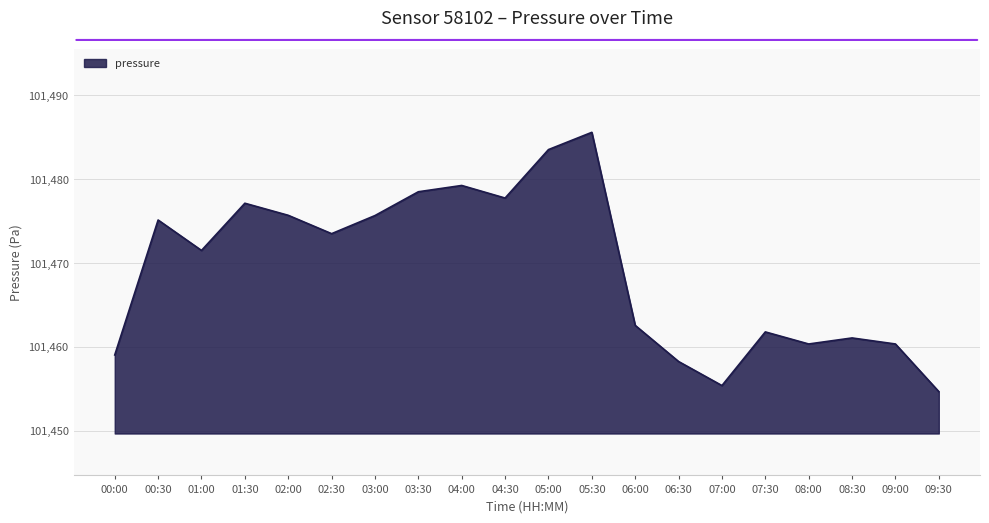

What is the maximum value shown in the chart?

101485.6